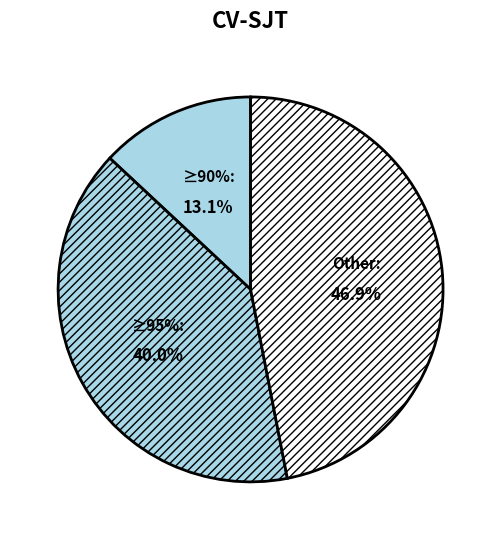

Does any single category account for the majority?

No